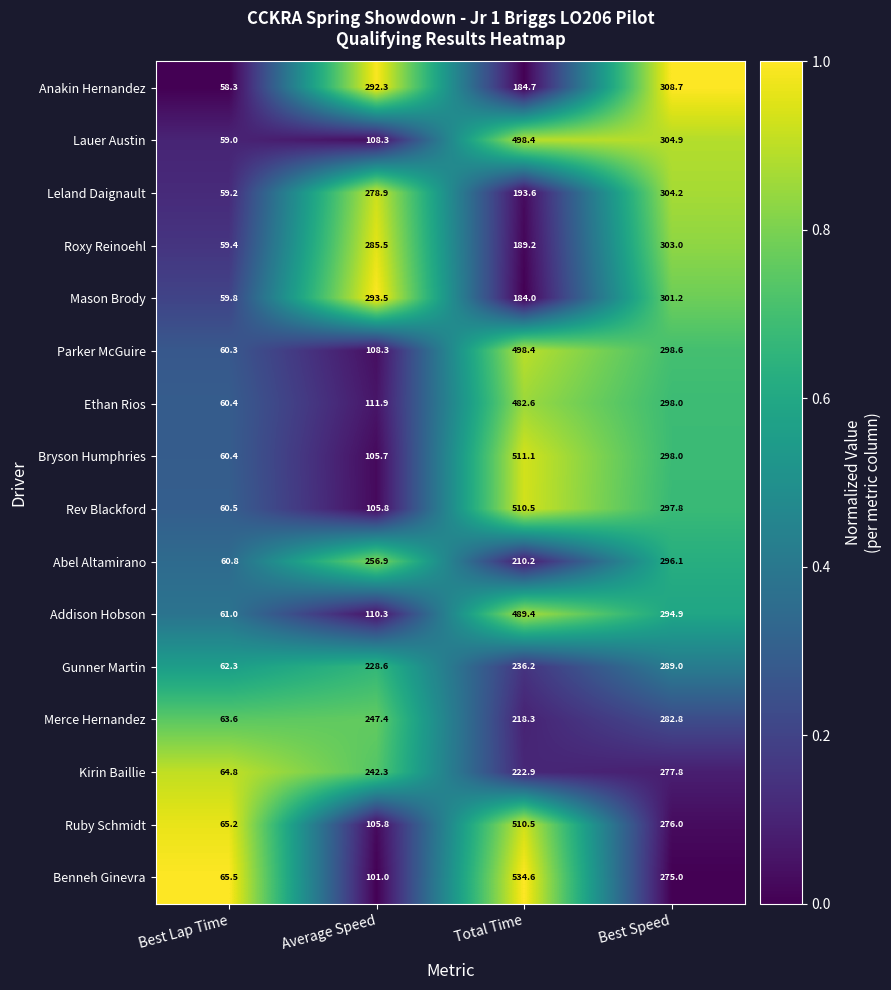

What is the total value across all series at Best Speed?

4706.0